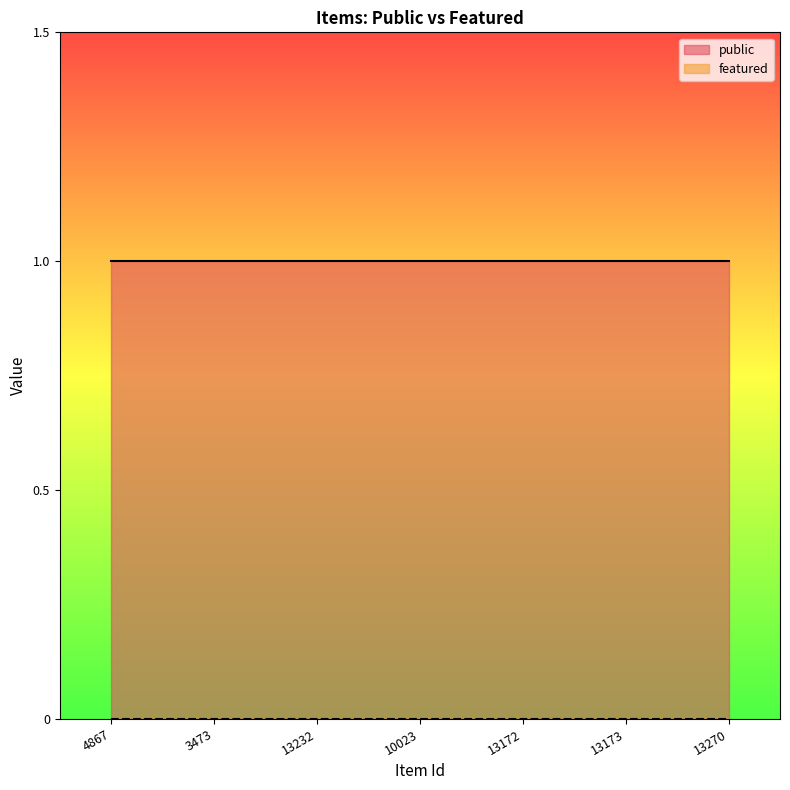

Which series has the widest spread of values?

public